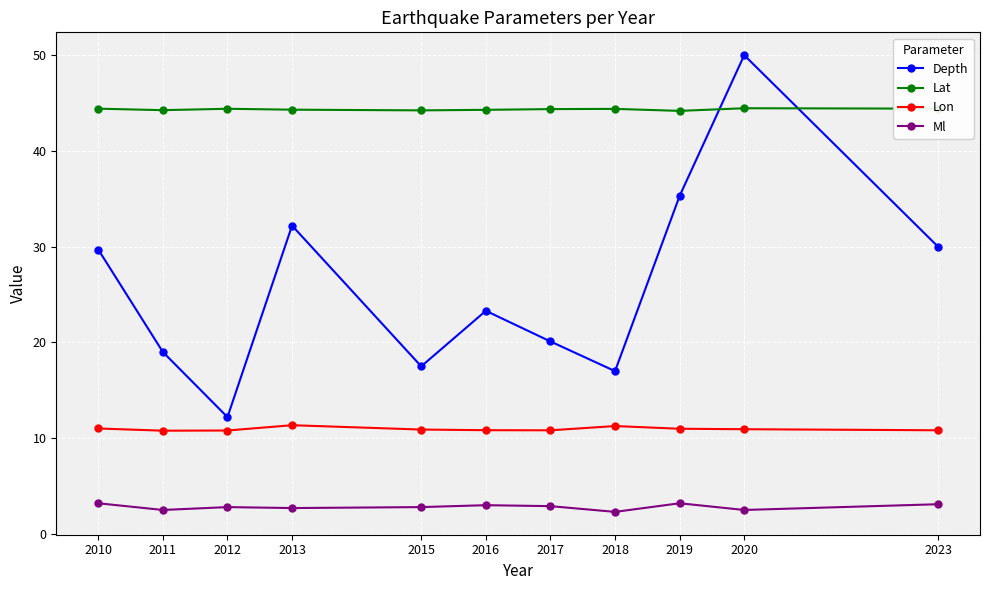

True or false: Lat has more than 0 points higher than both neighbors.

True